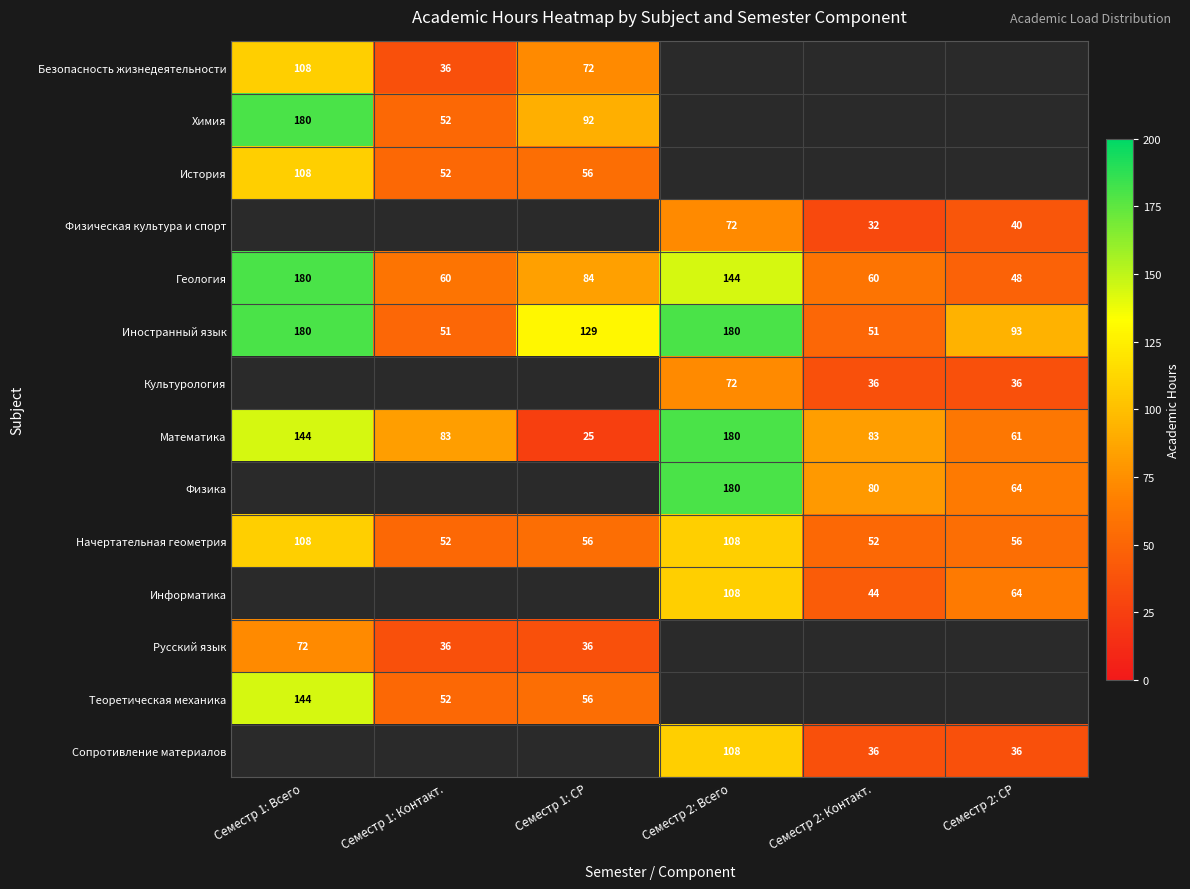

At how many categories does at least one series exceed 28?

6